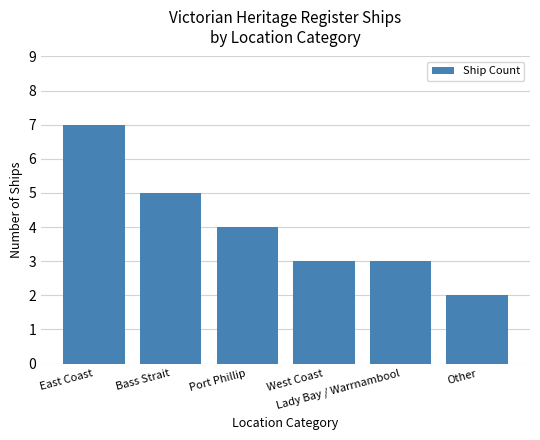

What is the maximum value shown in the chart?

7